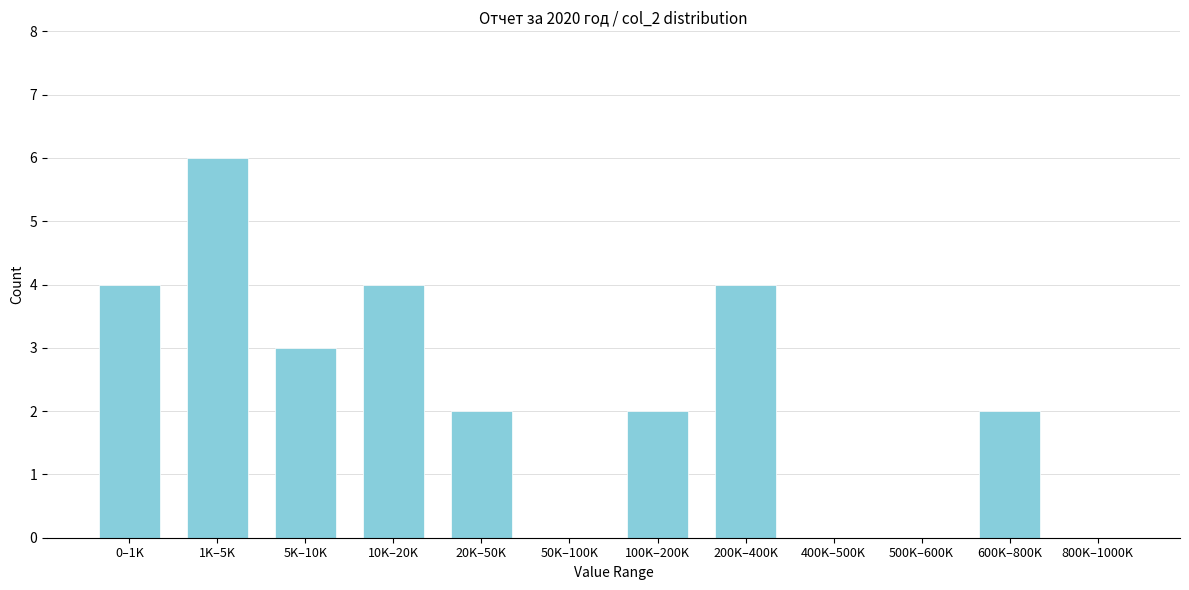

Reading right to left, transcribe all the data shown in this chart.

800K–1000K=0	600K–800K=2	500K–600K=0	400K–500K=0	200K–400K=4	100K–200K=2	50K–100K=0	20K–50K=2	10K–20K=4	5K–10K=3	1K–5K=6	0–1K=4